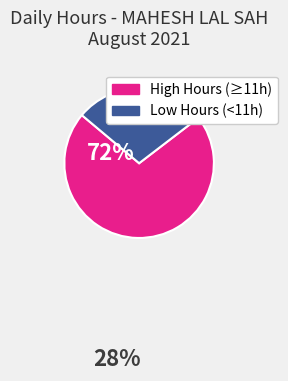

Count the number of slices in the pie.

2